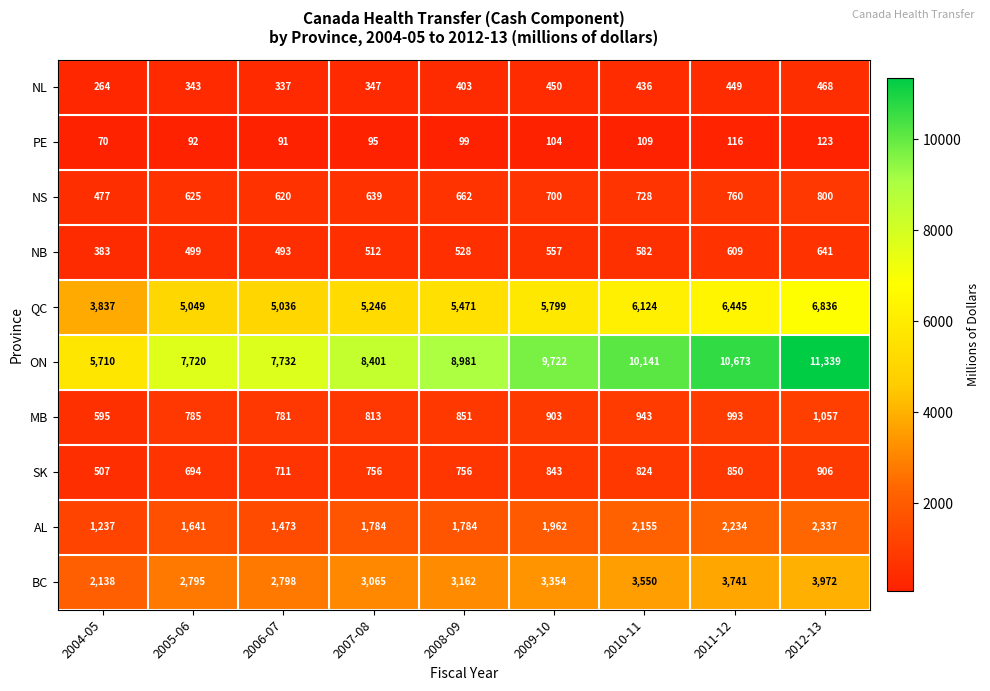

Between 2008-09 and 2012-13, which series saw the biggest shift?

ON